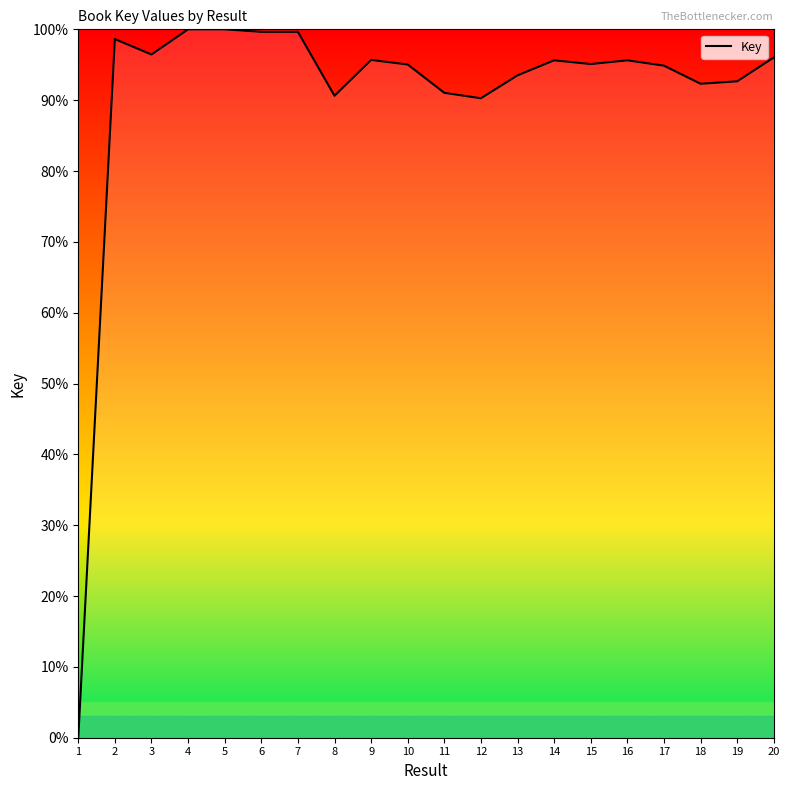

What is the change in value from 3 to 18?

-4.1